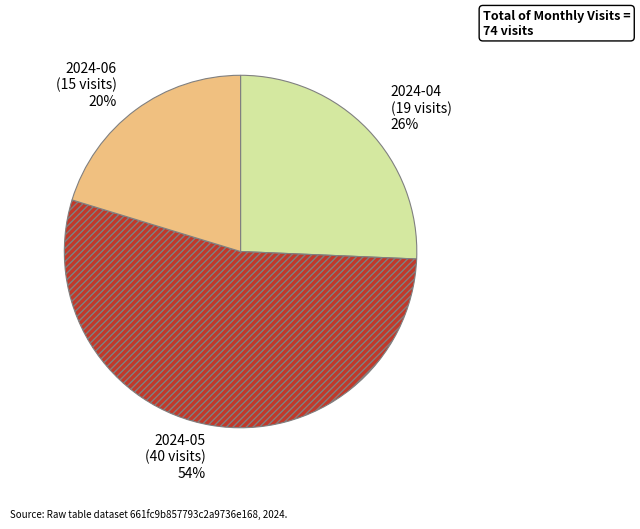

To the nearest percent, what is the difference between the largest and smallest slice percentages?

34%